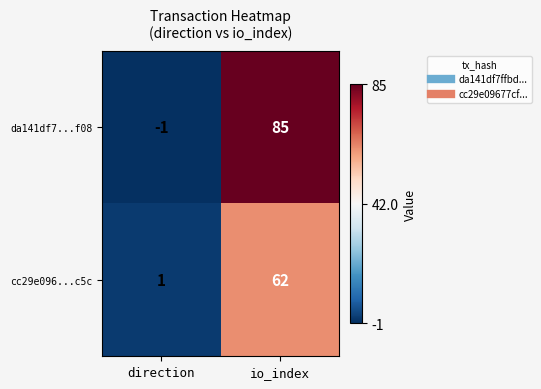

Reading left to right, list all the values displayed in this chart.

da141df7...f08: -1	85
cc29e096...c5c: 1	62